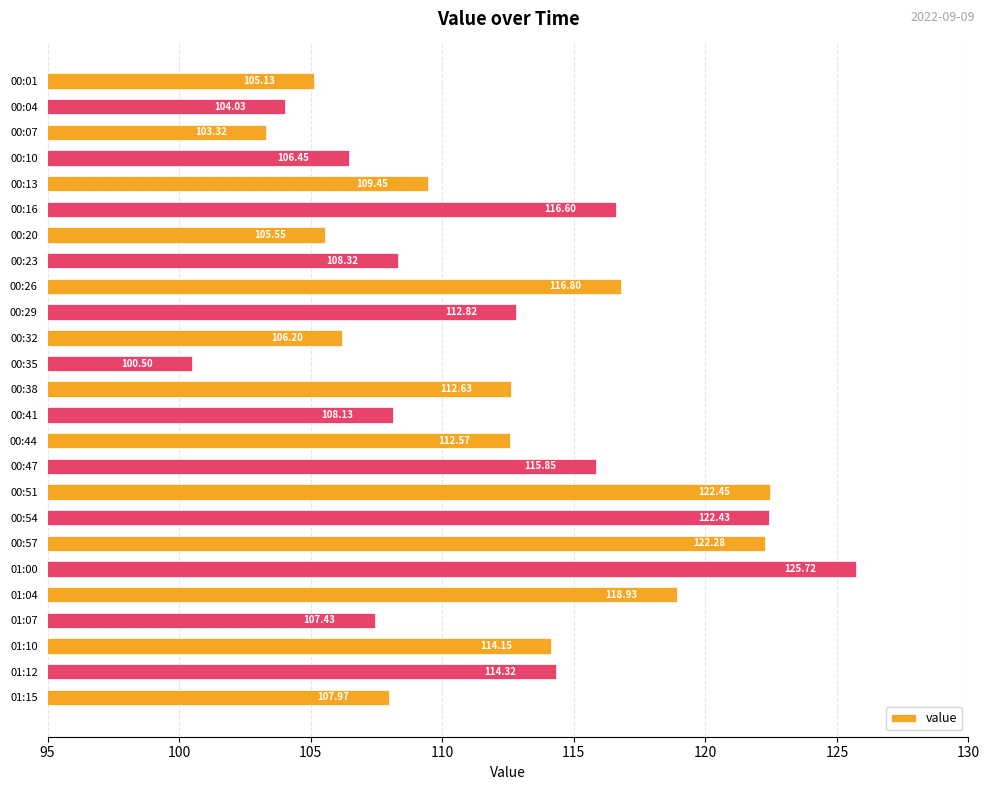

How many data points are less than 112?

12